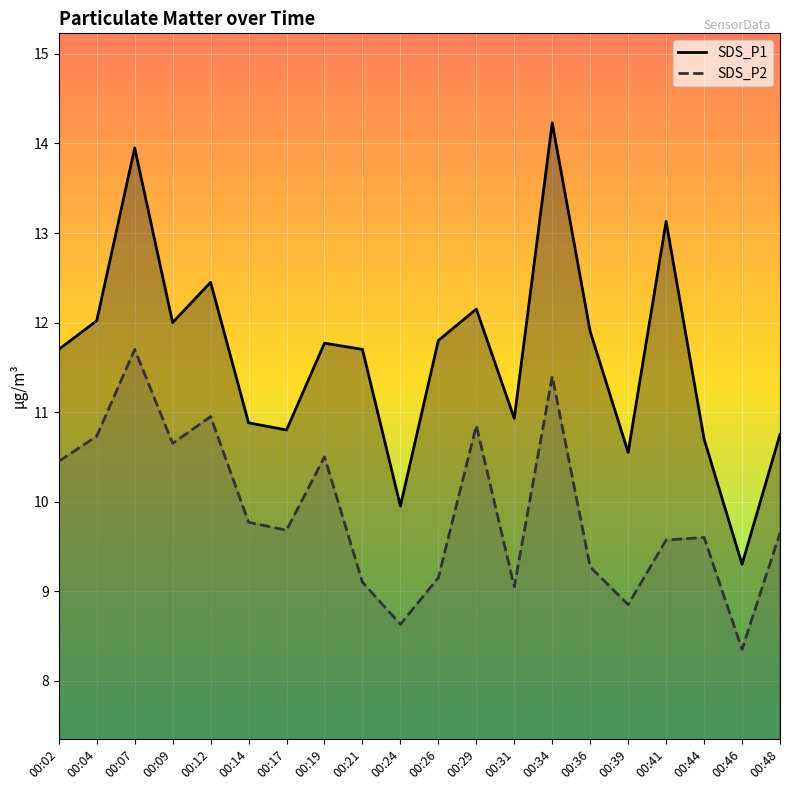

At which category does the chart reach its peak across all series?

00:34